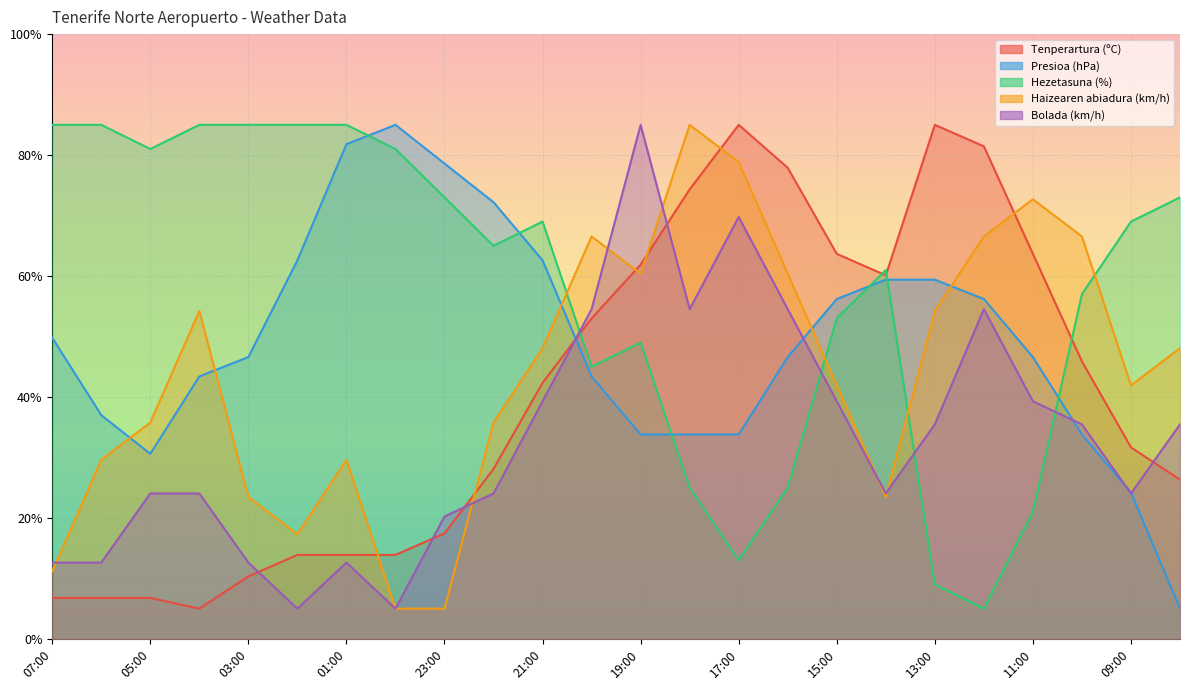

True or false: Bolada (km/h) has a value of 17.3 at 11:00.

False